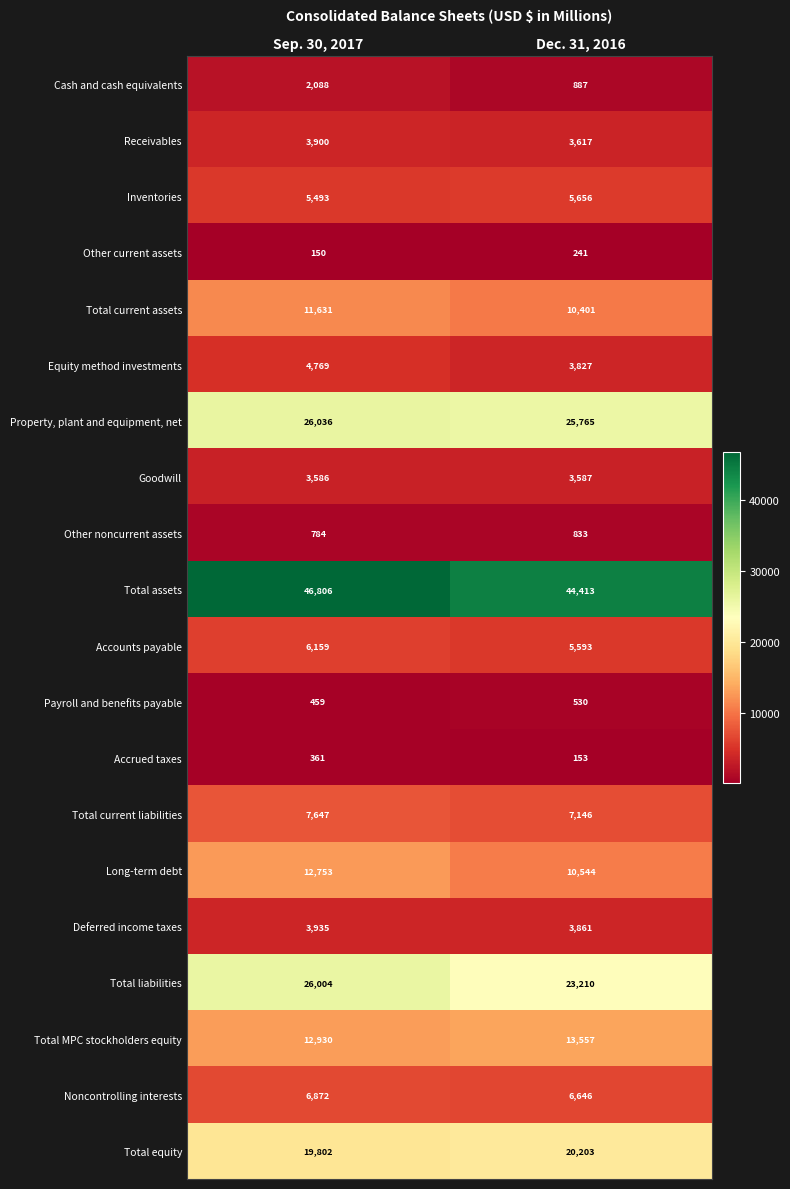

What is the difference between the highest and lowest values at Dec. 31, 2016?

44260